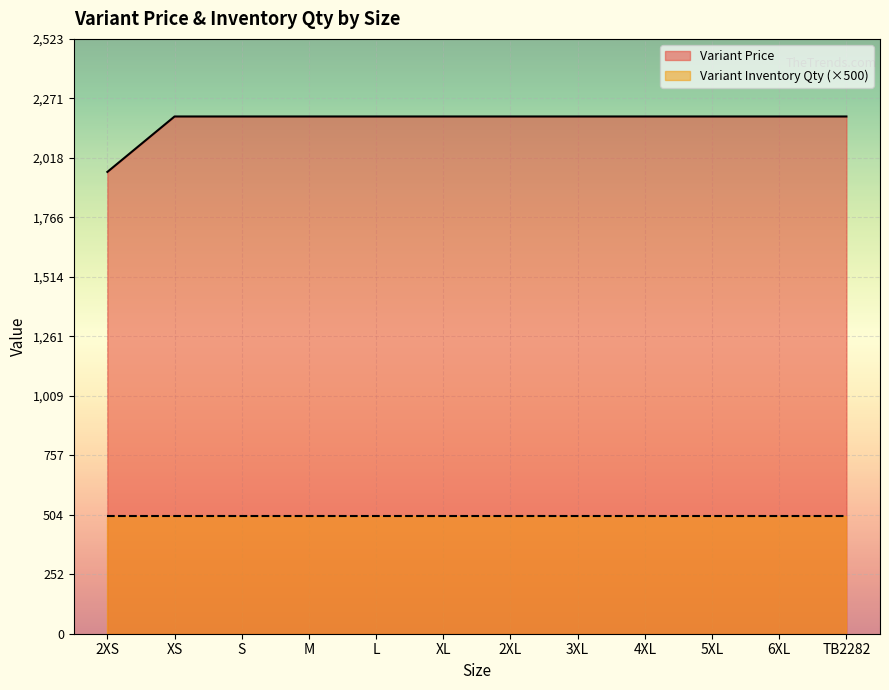

List the labels in order of value, smallest first.

2XS, XS, S, M, L, XL, 2XL, 3XL, 4XL, 5XL, 6XL, TB2282